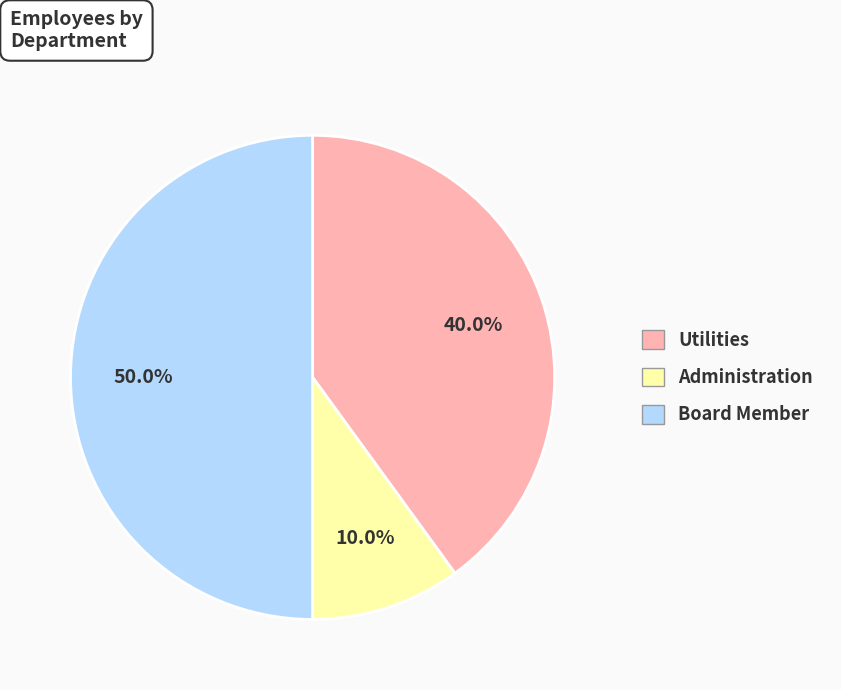

The Administration slice represents 18% of the pie. True or false?

False